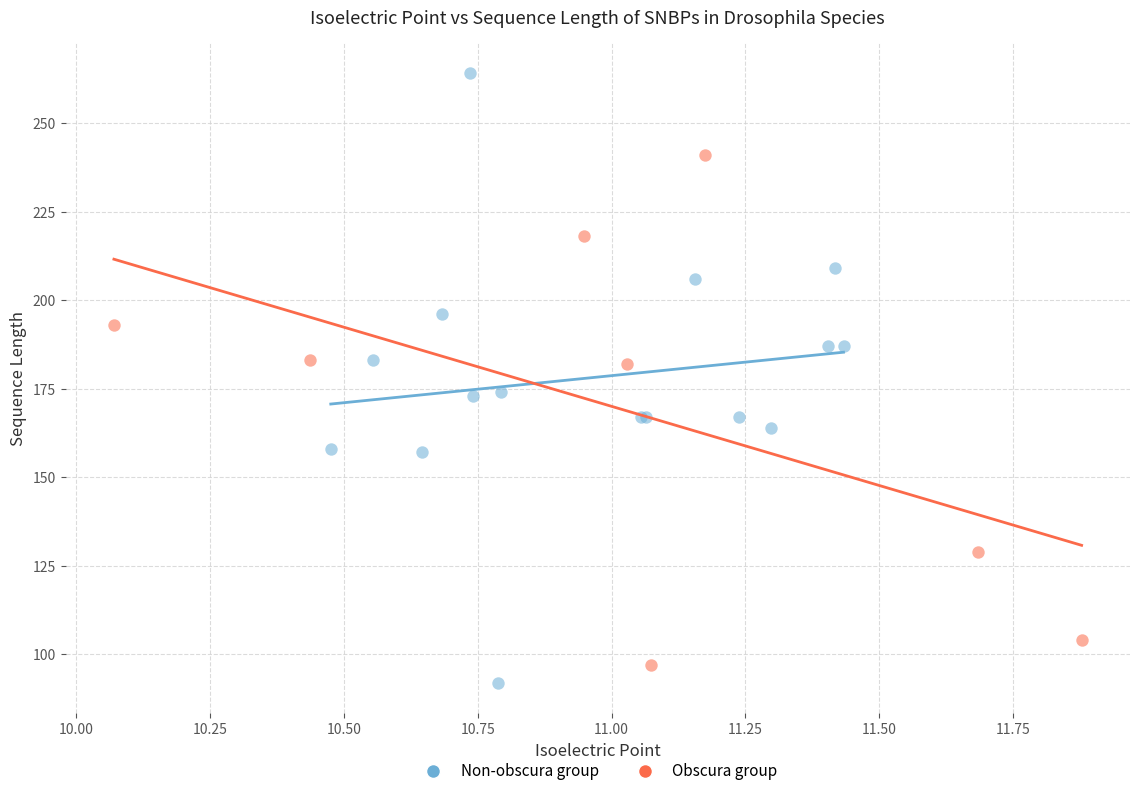

Which series has the largest Y range (max minus min)?

Non-obscura group